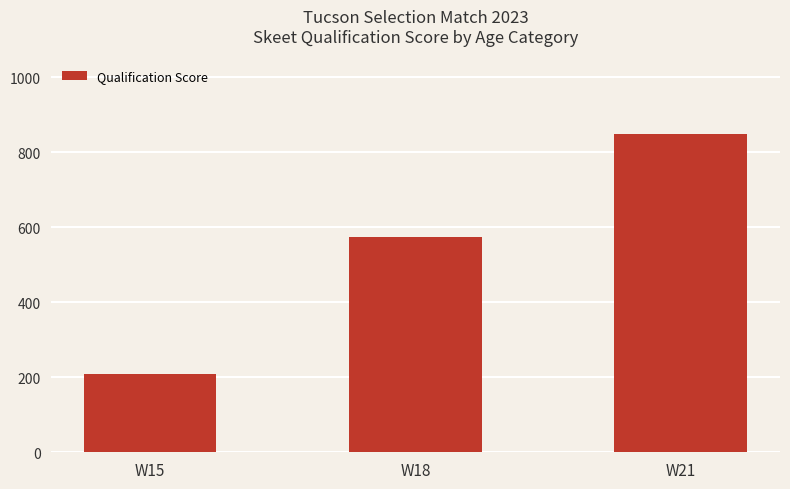

List the labels in order of value, smallest first.

W15, W18, W21